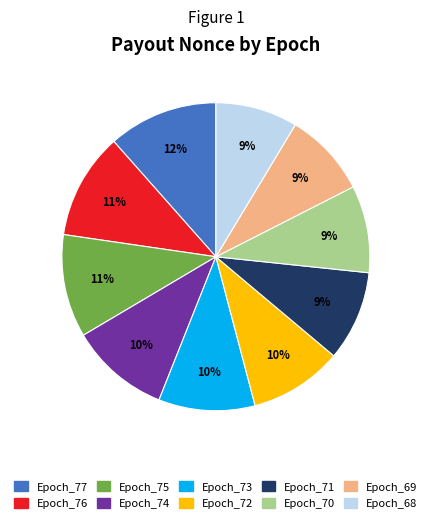

What is the ratio of the value at Epoch_73 to the value at Epoch_75?

0.9